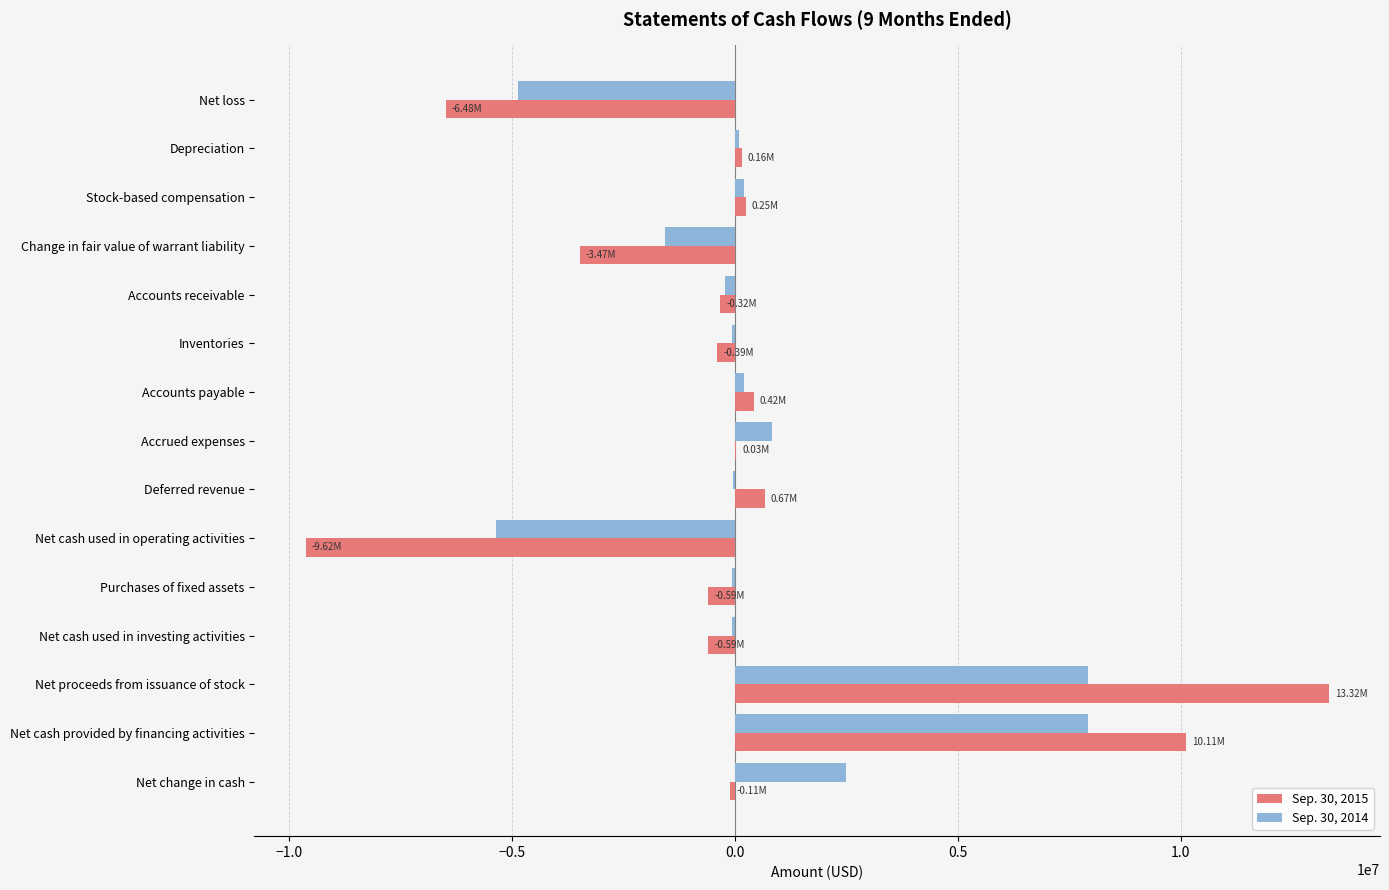

Count the number of data series in this chart.

2